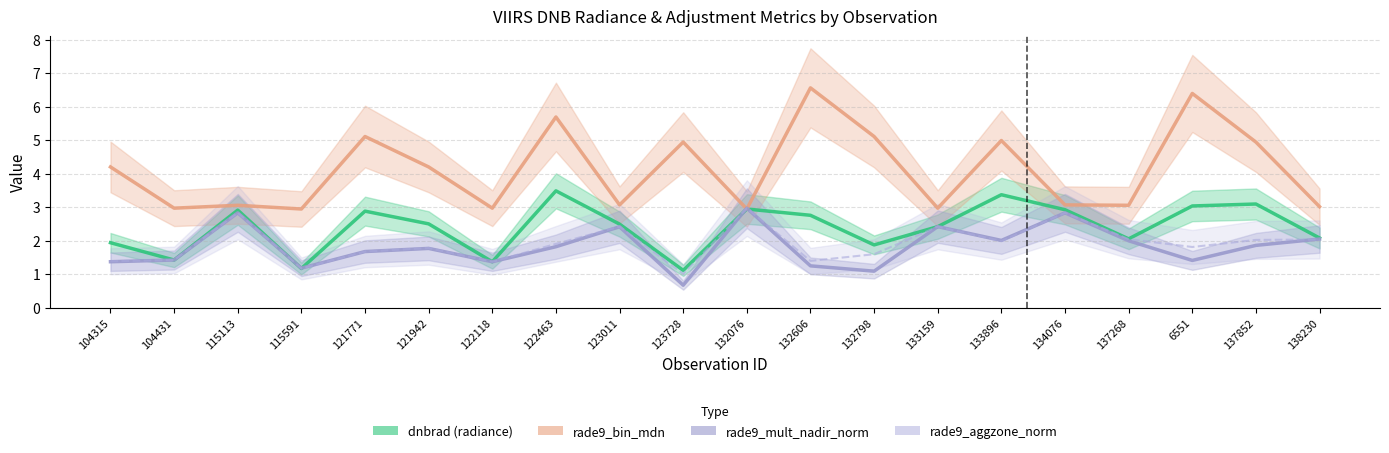

Where is the first local minimum for dnbrad (radiance)?

104431